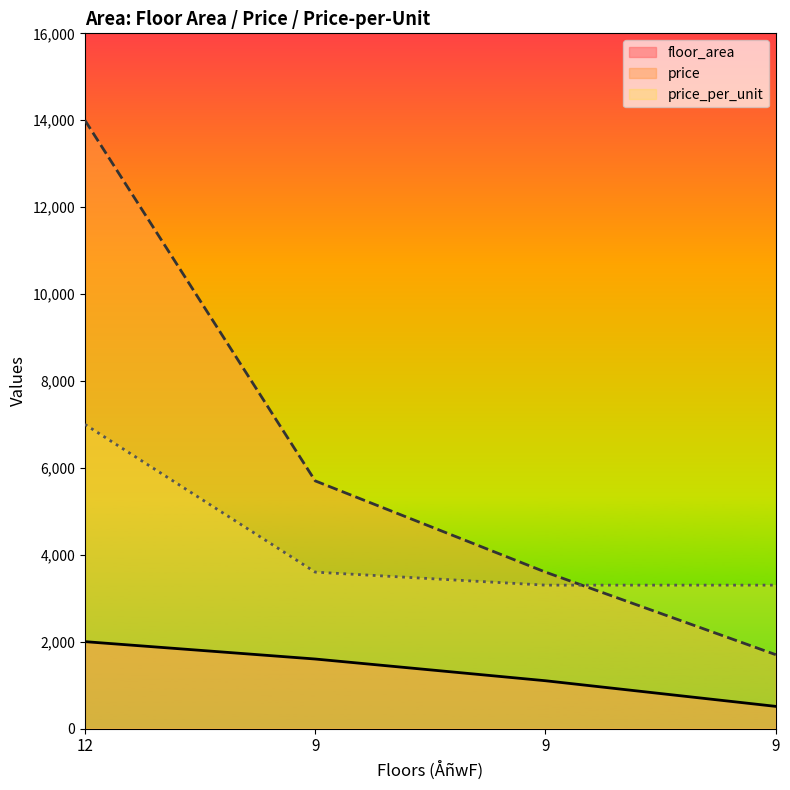

Is the value of price_per_unit at 9 greater than the value of price at 9?

No